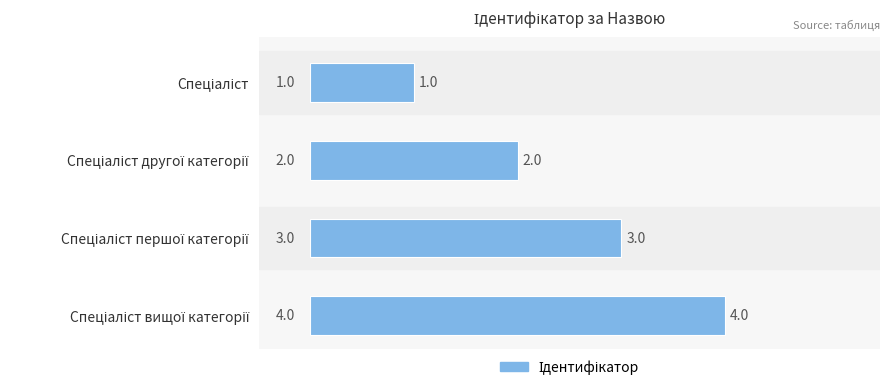

How many values are between 2 and 4?

3